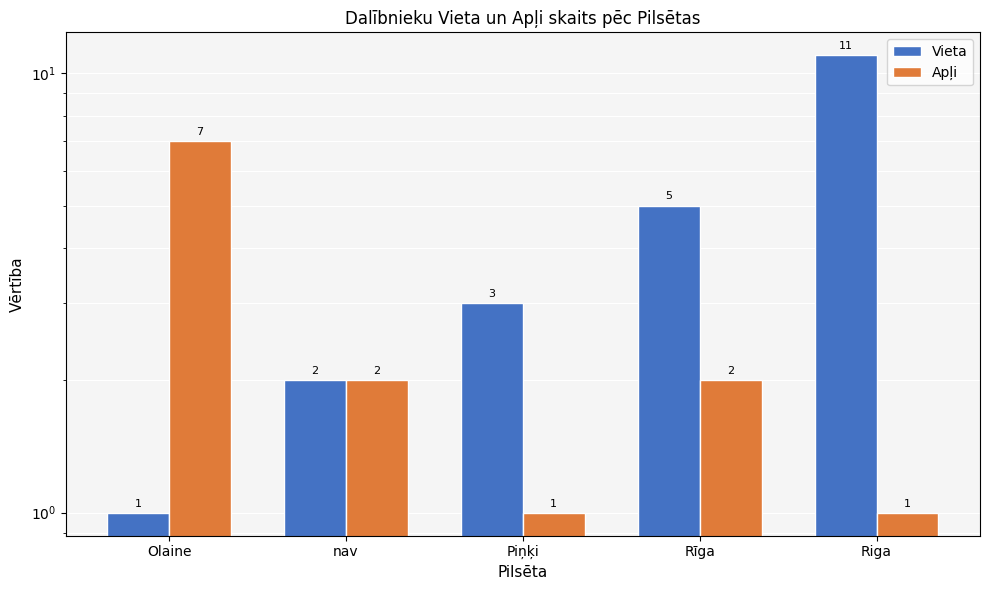

List the series in order of their overall mean, lowest first.

Apļi, Vieta